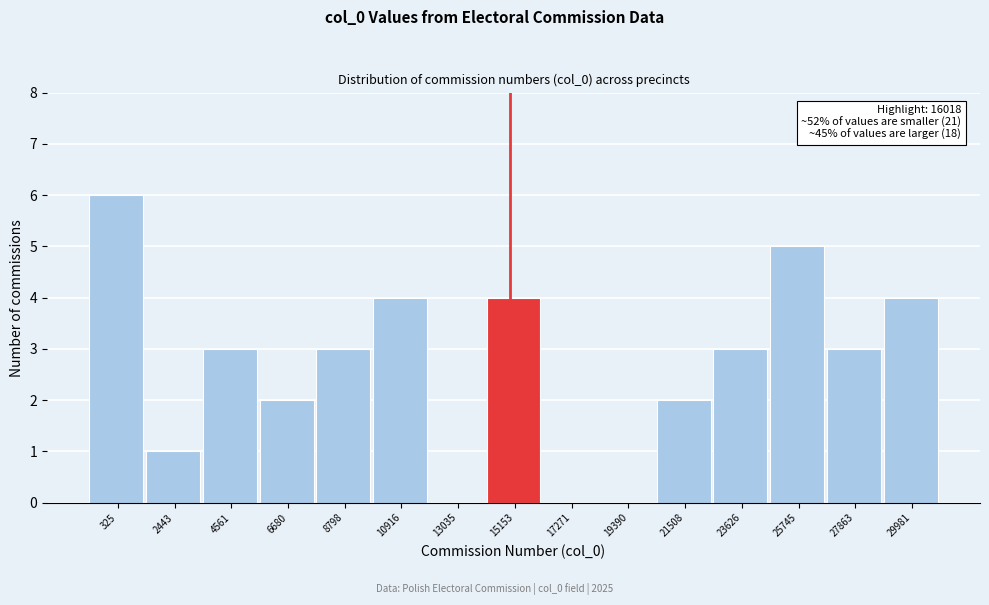

Reading left to right, list all the values displayed in this chart.

325=6	2443=1	4561=3	6680=2	8798=3	10916=4	13035=0	15153=4	17271=0	19390=0	21508=2	23626=3	25745=5	27863=3	29981=4